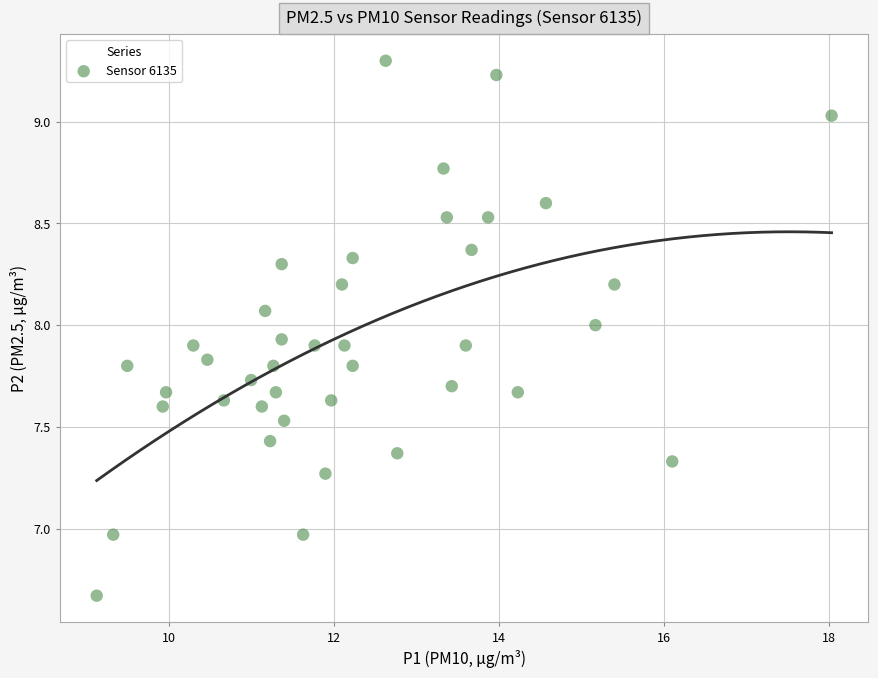

What is the range of Y values (max minus min)?

2.6